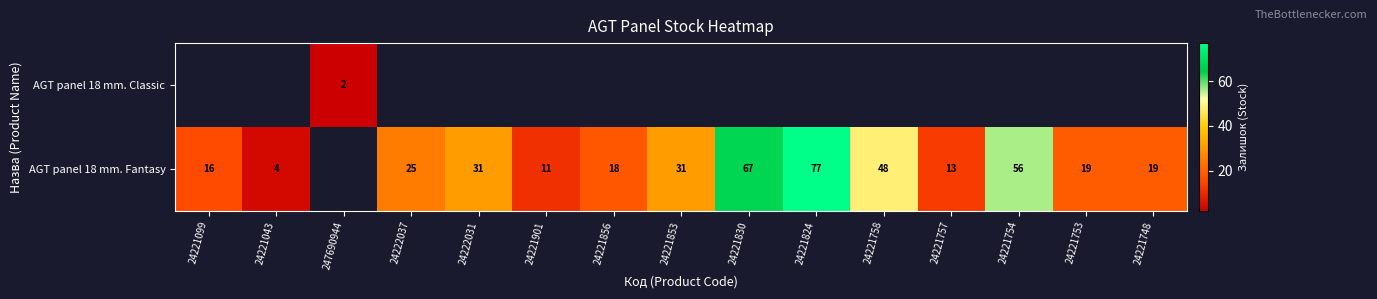

How many series are shown in this chart?

2